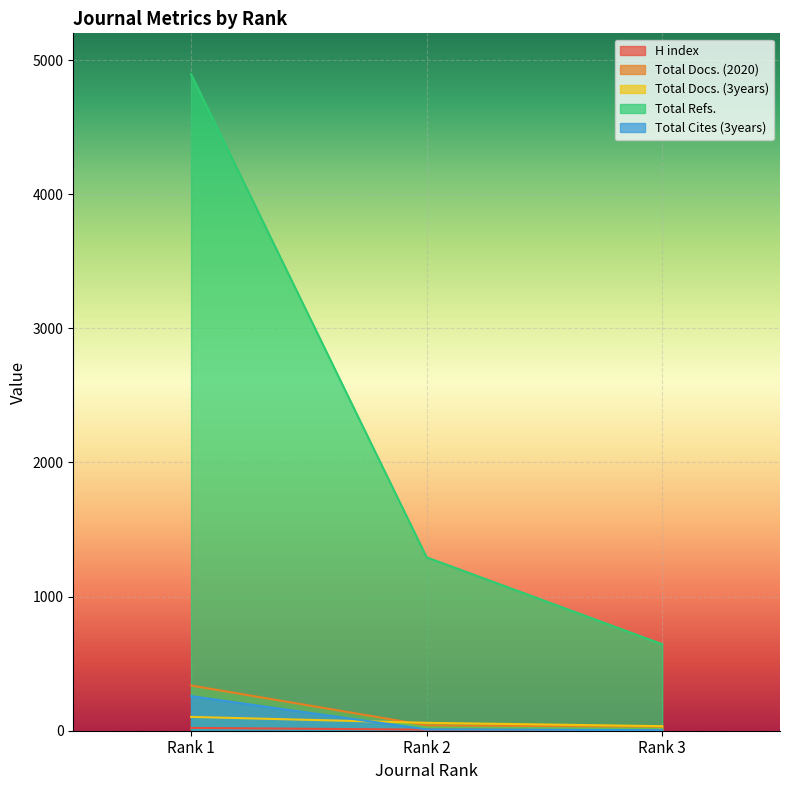

What is the sum of all H index values?

32